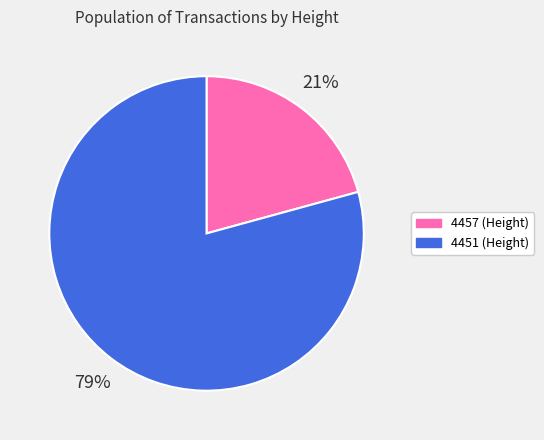

True or false: 4457 accounts for 21% of the total.

True